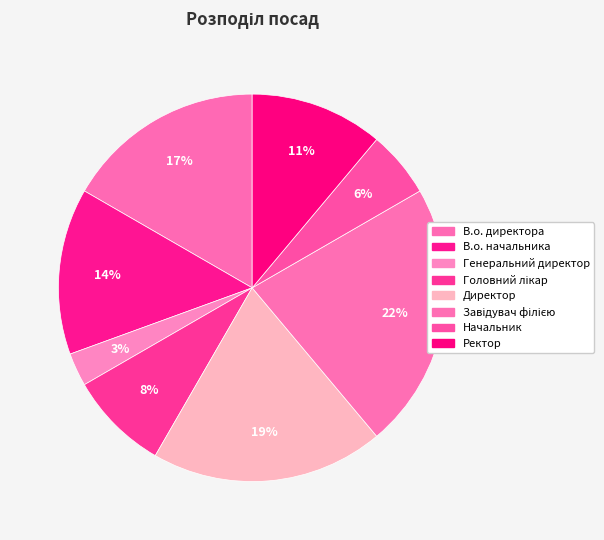

To the nearest percent, what portion does Ректор represent?

11%